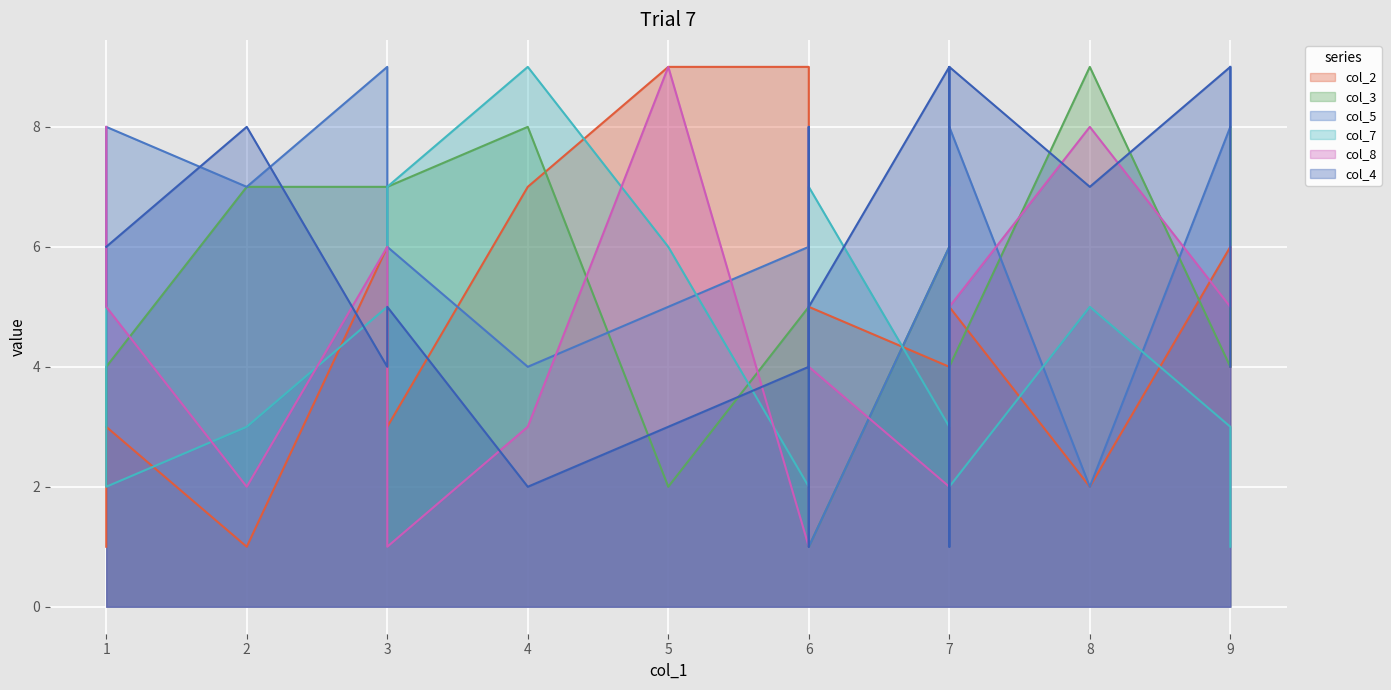

What is the maximum value for col_3?

9